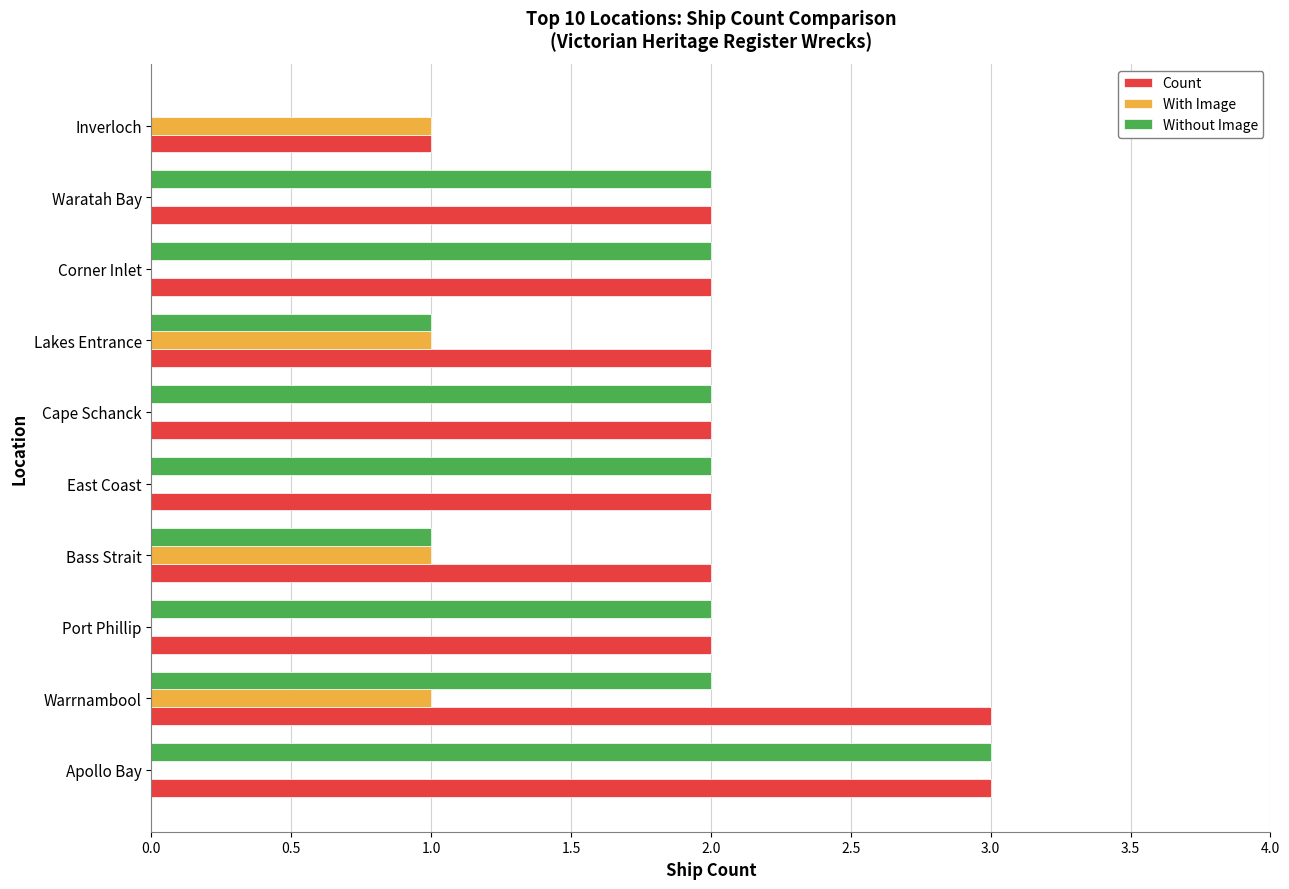

Is it true that Count equals 3 at Bass Strait?

False